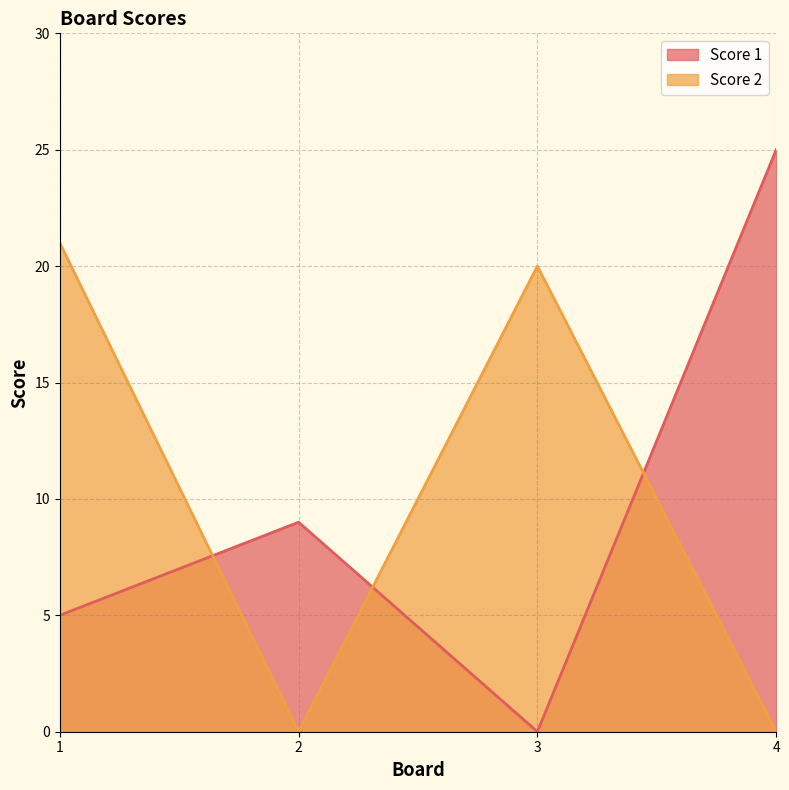

Reading left to right, what are all the values shown in this chart?

Score 1: 1=5	2=9	3=0	4=25
Score 2: 1=21	2=0	3=20	4=0